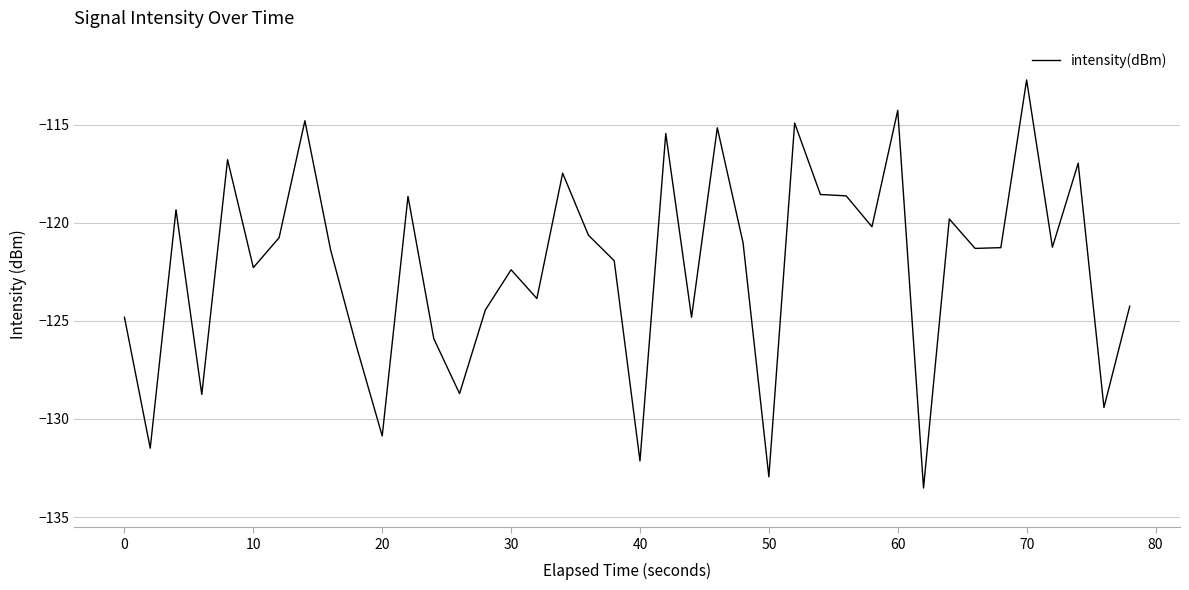

What is the smallest value displayed?

-133.5